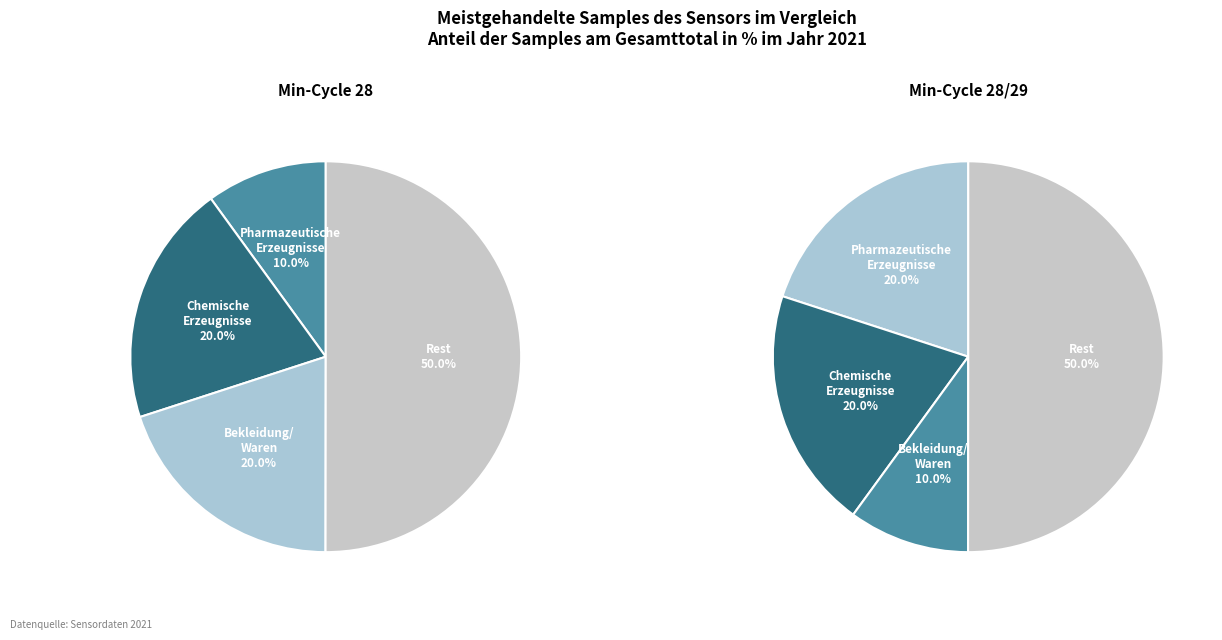

Is there any slice that represents more than half of the pie?

No